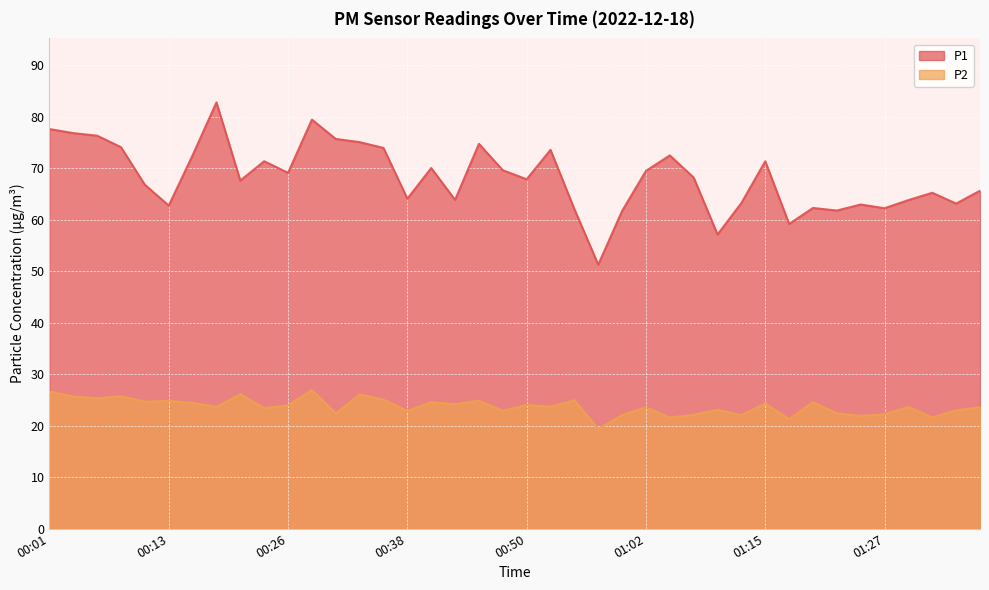

The P2 series shows 23.6 at 01:29. True or false?

True